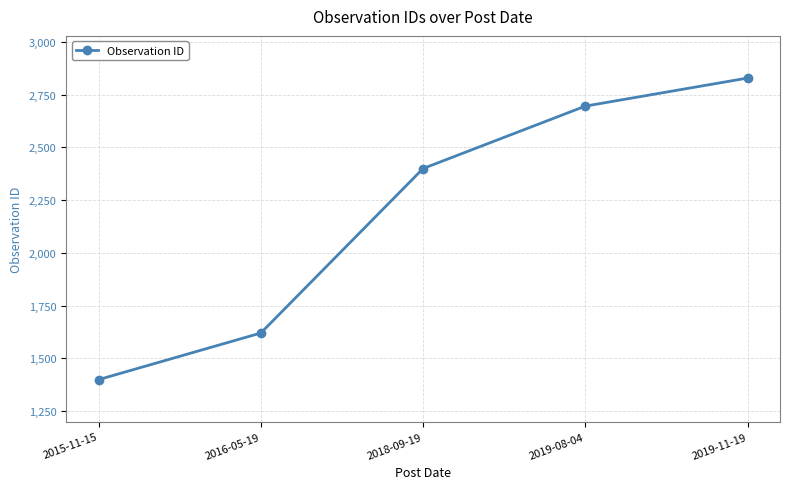

How many categories are shown in the chart?

5